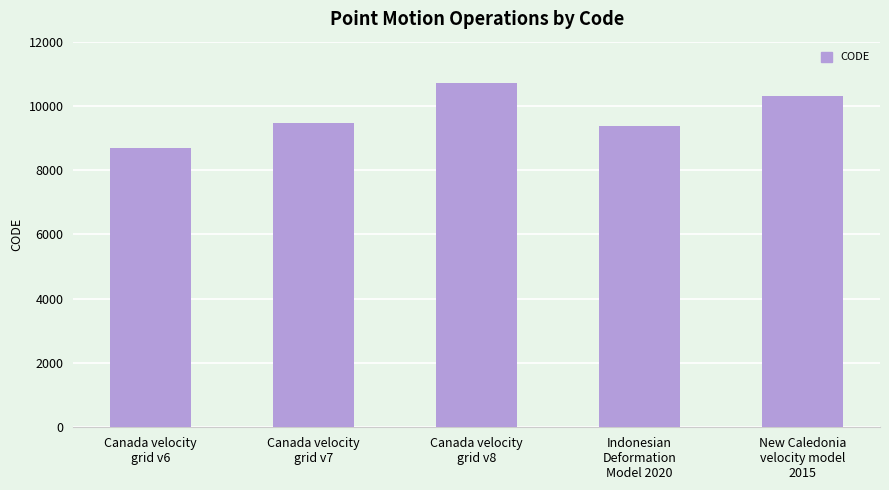

Is it true that the value at Indonesian
Deformation
Model 2020 is 6178?

False